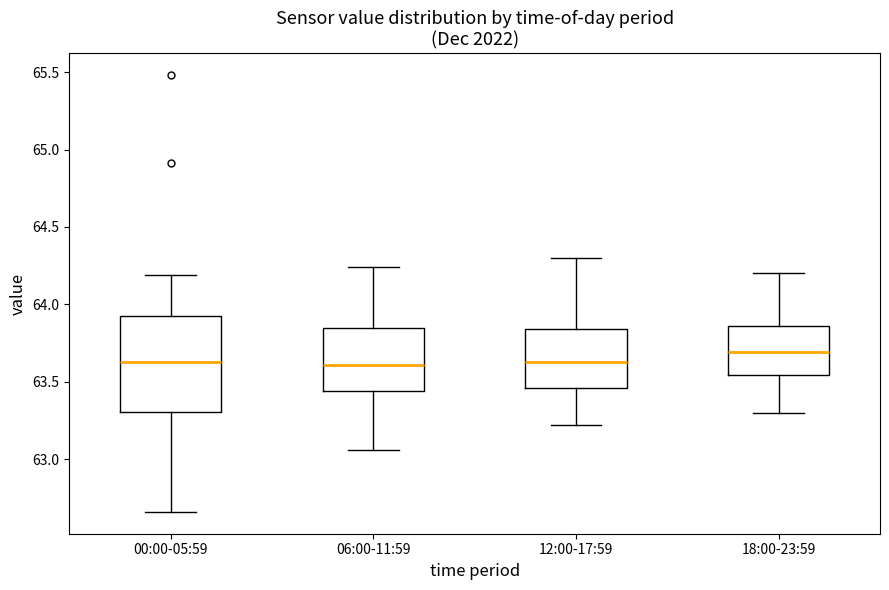

Reading left to right, read every box against the y-axis: the position of its median line, the range the box covers, and the ends of its whiskers. The values are not printed on the chart, so give them approximately, as read against the axis.

00:00-05:59: median 63.65, box 63.30 to 63.90, whiskers 62.65 to 64.20
06:00-11:59: median 63.60, box 63.45 to 63.85, whiskers 63.05 to 64.25
12:00-17:59: median 63.65, box 63.45 to 63.85, whiskers 63.20 to 64.30
18:00-23:59: median 63.70, box 63.55 to 63.85, whiskers 63.30 to 64.20